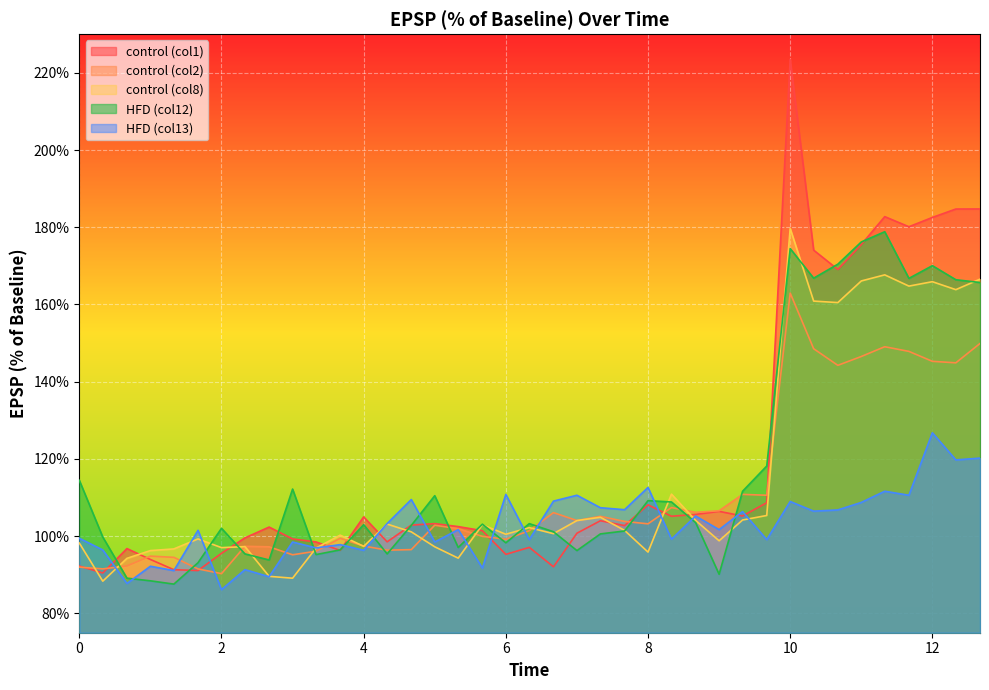

Which series ends up on top after the final intersection of control_c8 and HFD?

control_c8